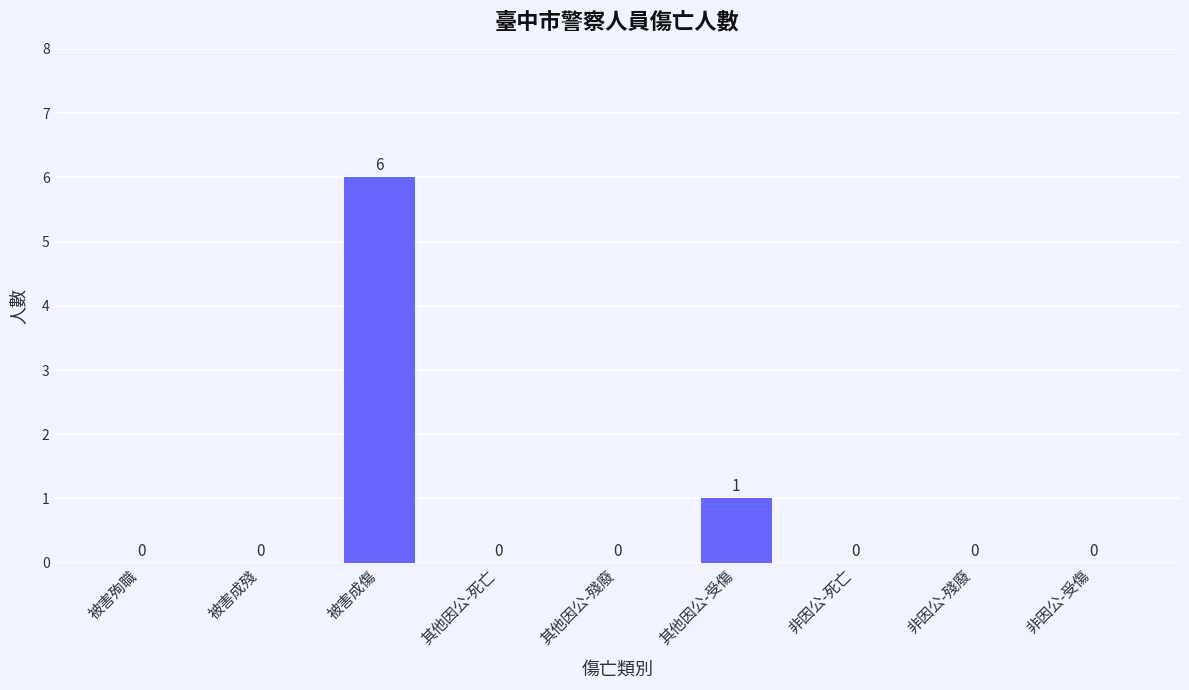

True or false: the data shows 0 at 其他因公-死亡.

True